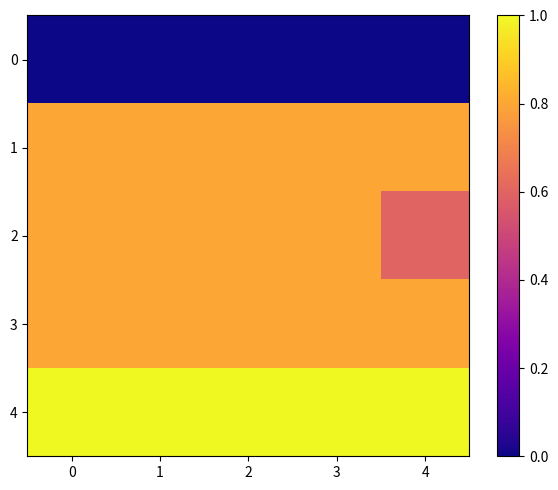

At how many categories does at least one series exceed 0?

5